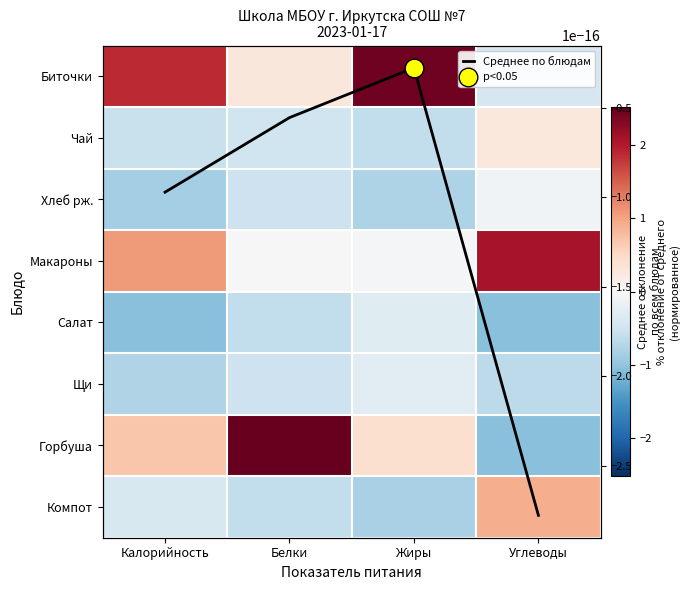

At which label does Хлеб рж. reach its peak?

Углеводы